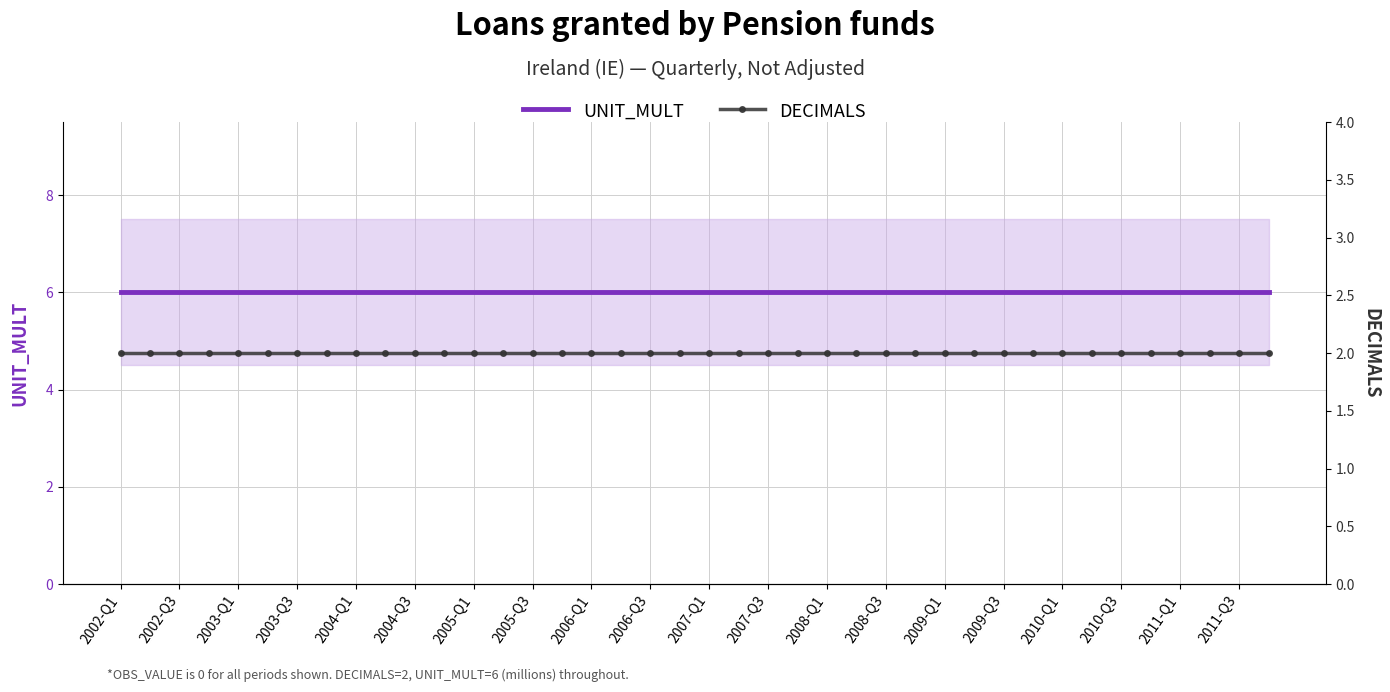

What is the total value across all series at 2011-Q3?

8